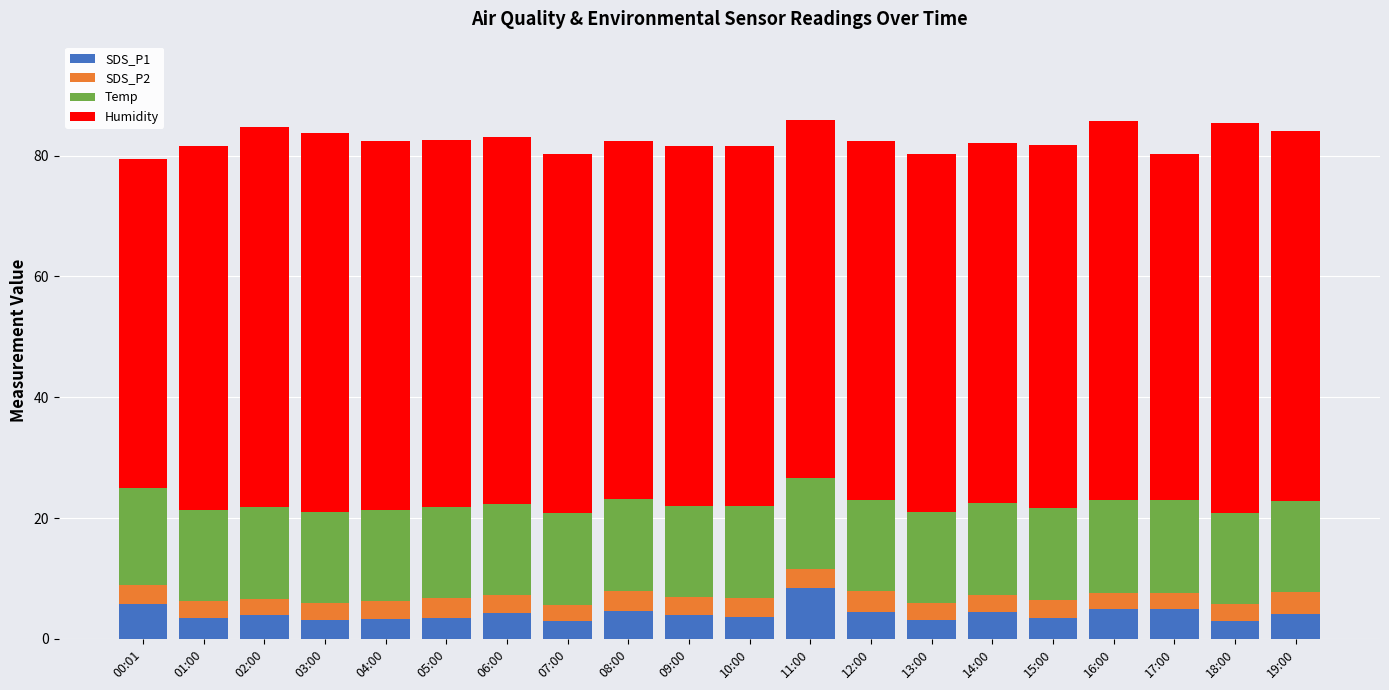

What is the maximum value for SDS_P1?

8.5